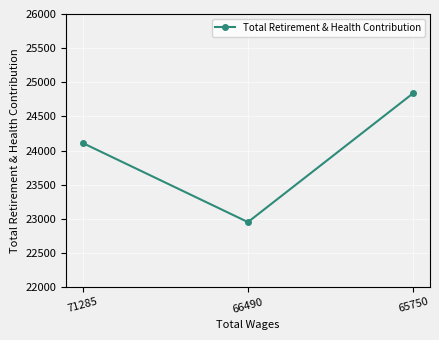

Reading left to right, extract all data points from this chart.

71285=24110	66490=22951	65750=24839